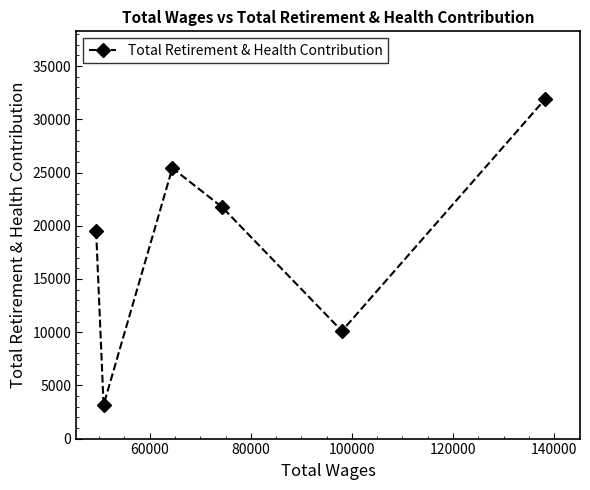

Reading right to left, extract all data points from this chart.

31891	10109	21787	25416	3158	19461